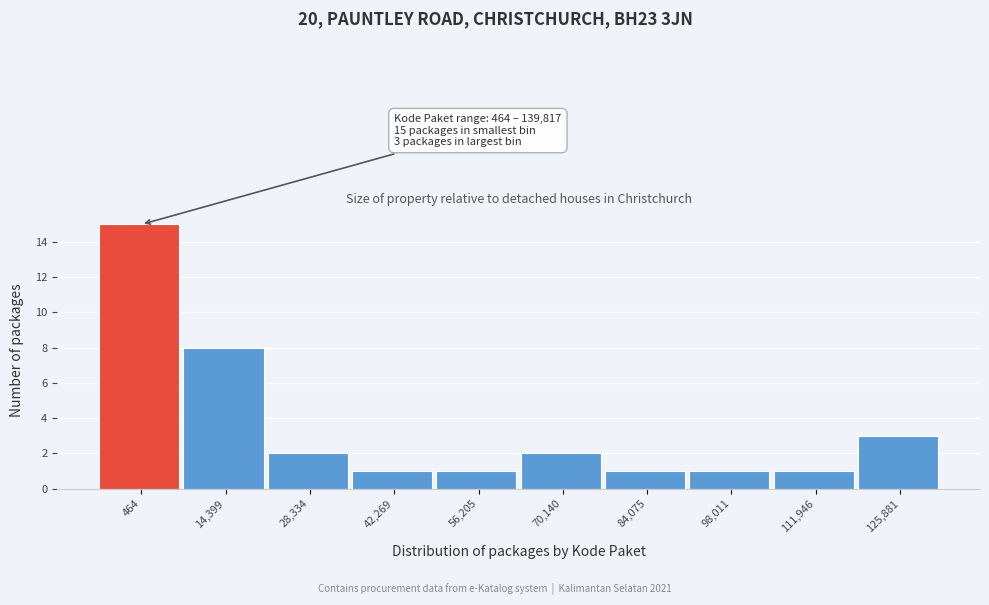

Reading left to right, list all the values displayed in this chart.

15	8	2	1	1	2	1	1	1	3